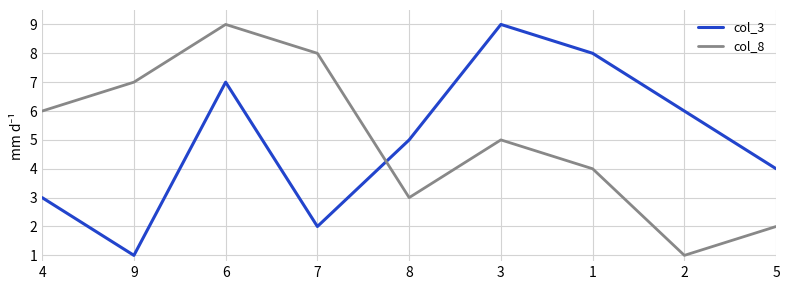

Read the col_8 value at 1.

4